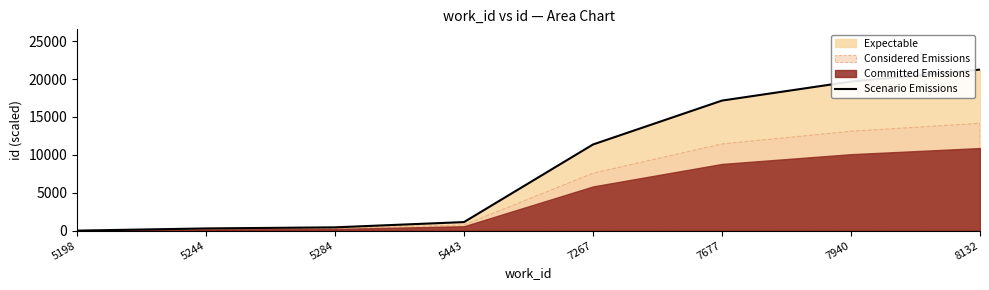

What is the difference between the values at 8132 and 5244?

20954.7